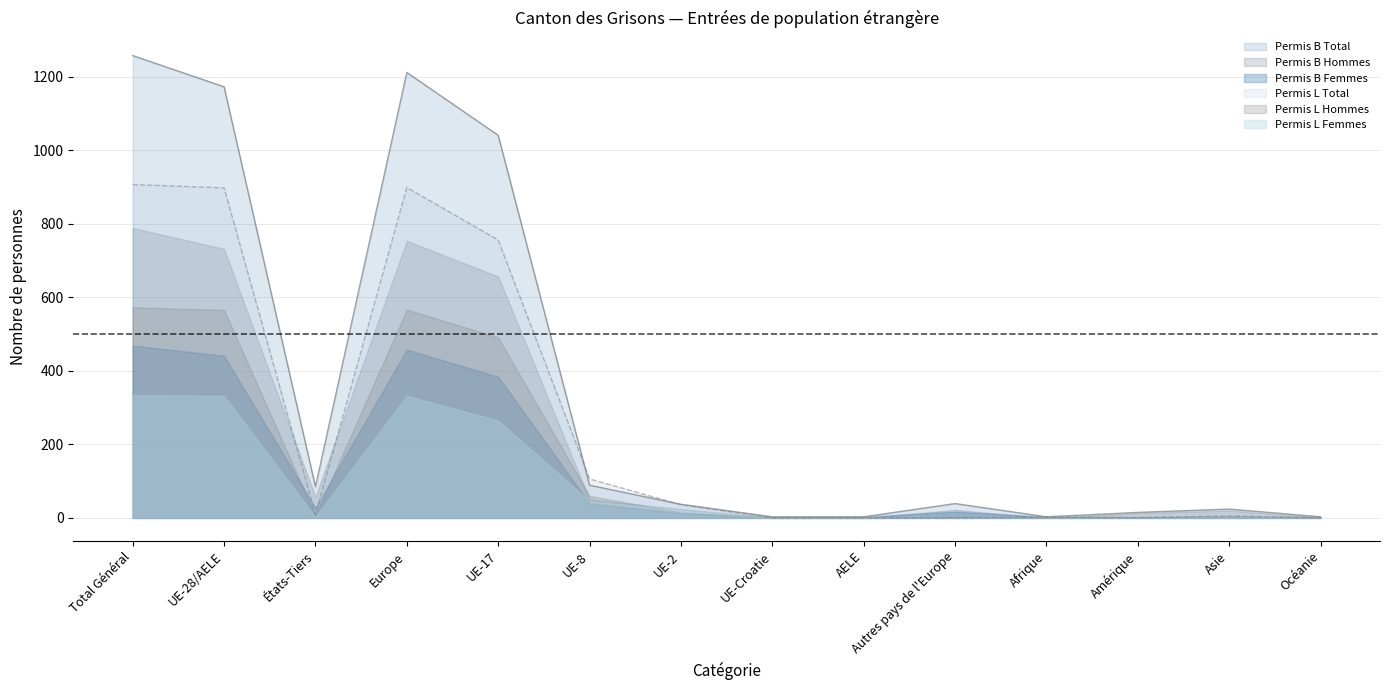

How many lines are shown in the chart?

6